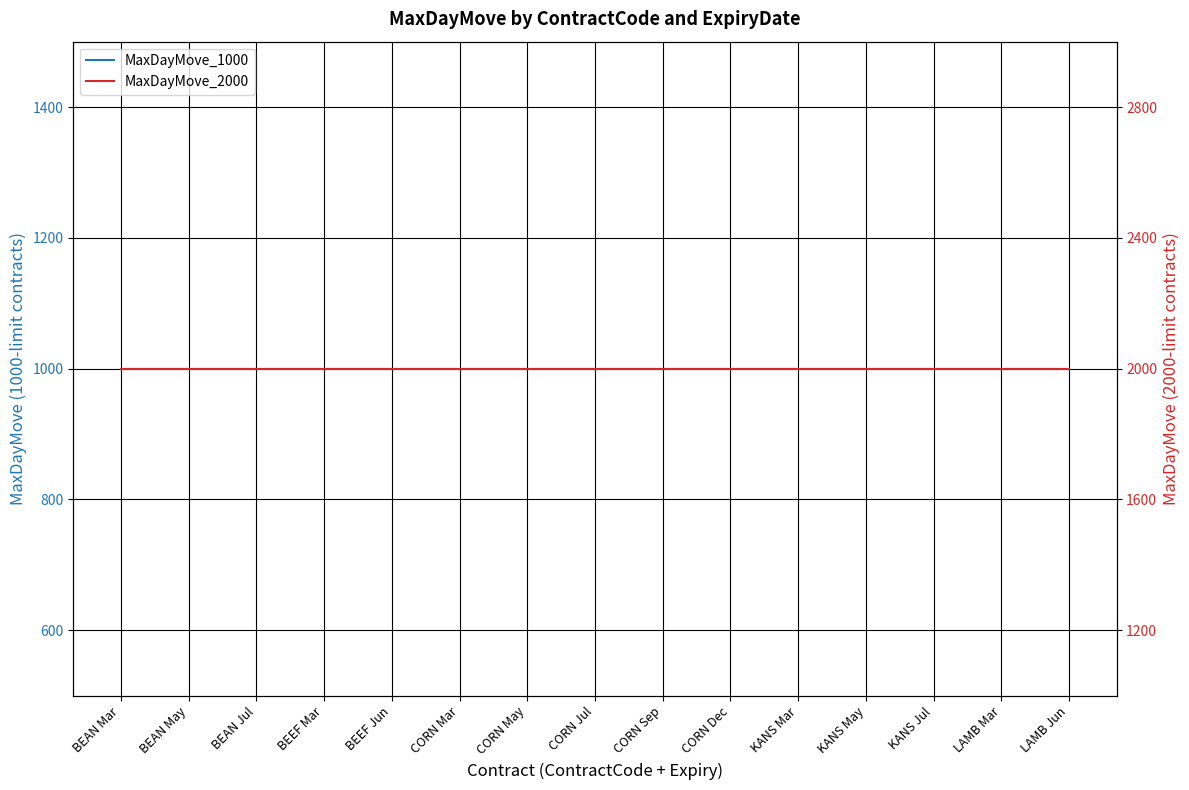

The MaxDayMove_1000 series shows 1000 at CORN Jul. True or false?

True